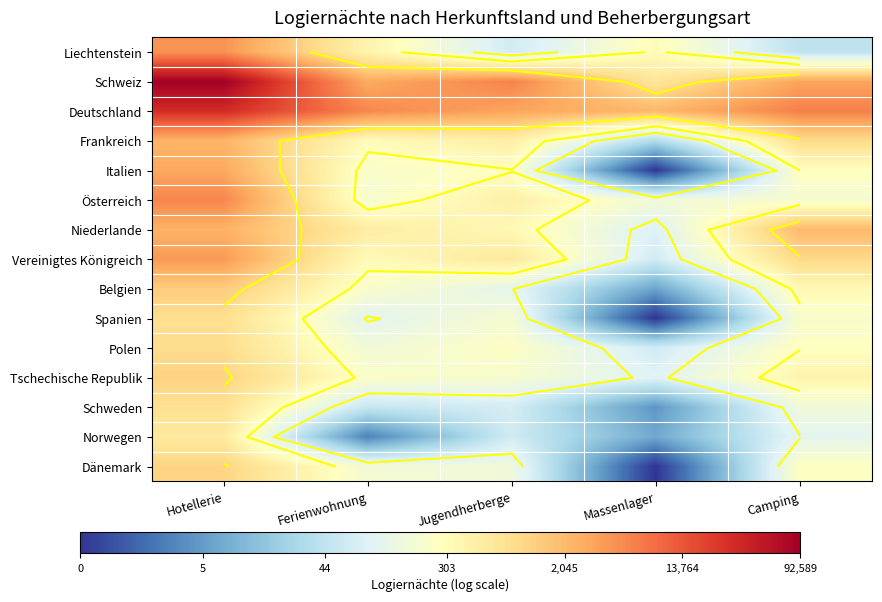

Rank the series at Jugendherberge from lowest to highest value.

Norwegen, Liechtenstein, Schweden, Belgien, Dänemark, Spanien, Tschechische Republik, Polen, Italien, Niederlande, Österreich, Frankreich, Vereinigtes Königreich, Deutschland, Schweiz